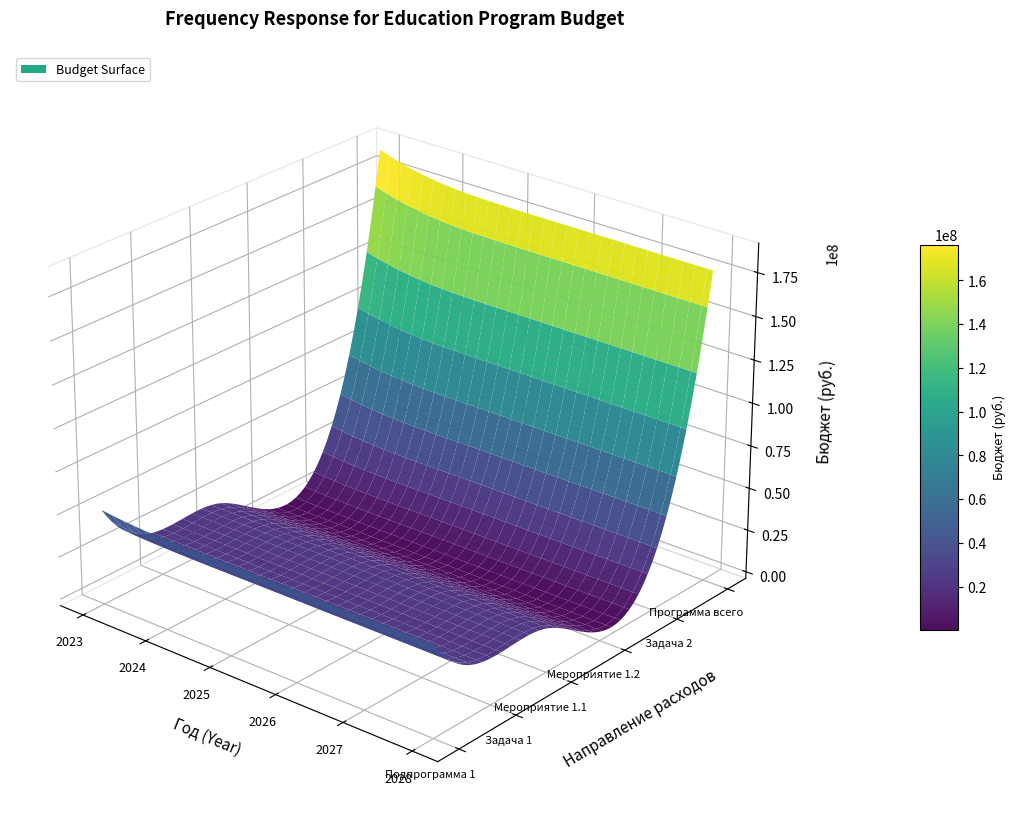

The value of Задача 1 at 2028 is 23040100. True or false?

True